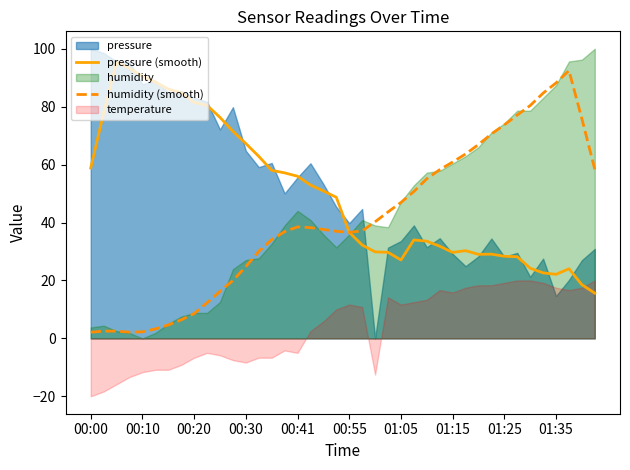

Where is pressure (smooth) nearest to the value 55?

00:41